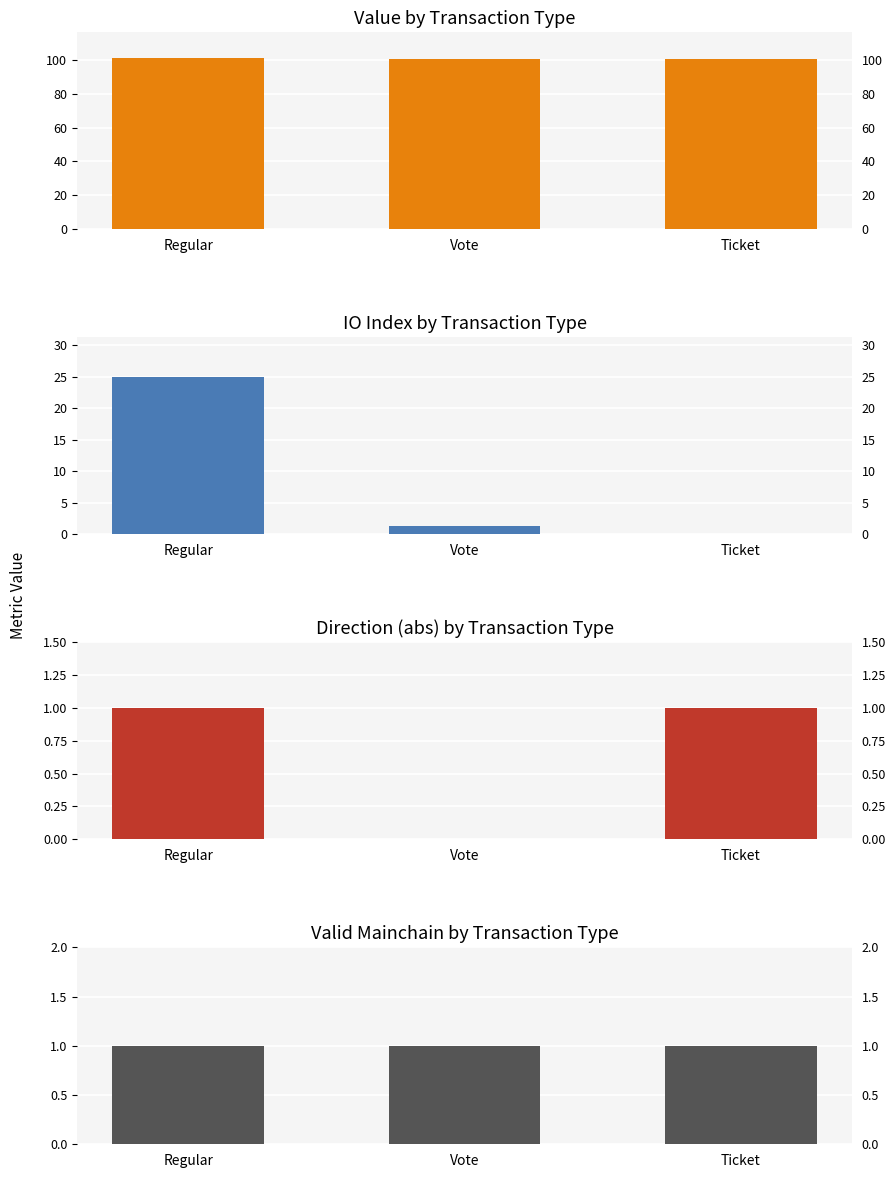

What is the average value of the io_index series?

8.8